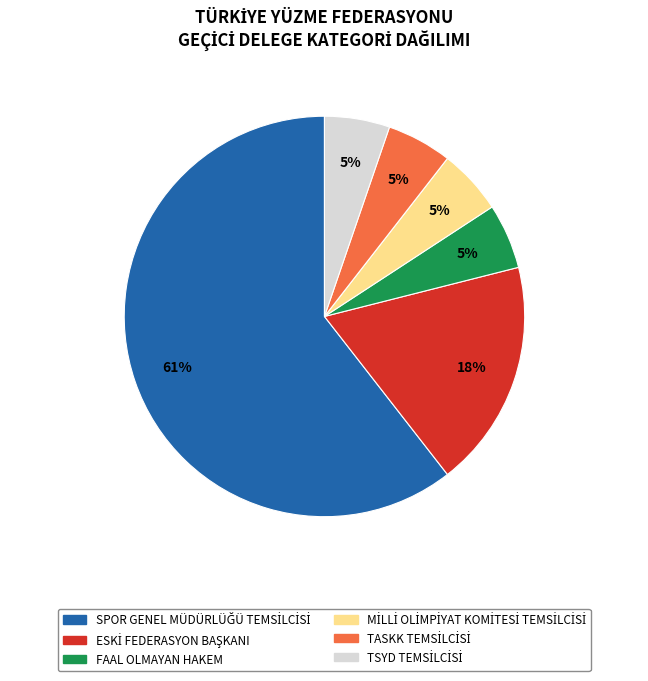

Does any single category account for the majority?

Yes